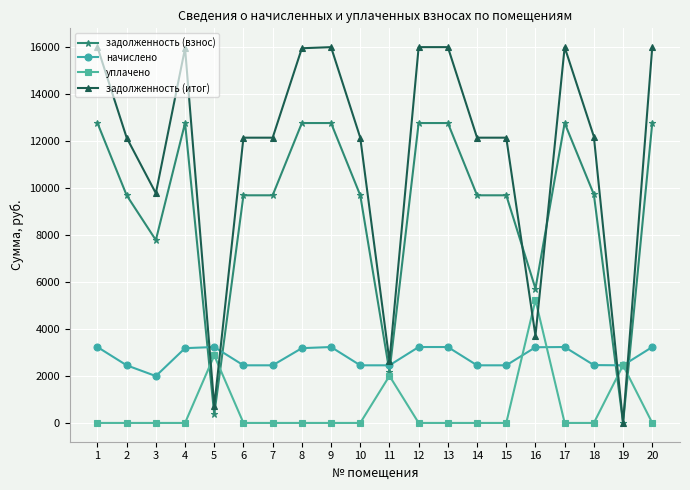

At which label does задолженность (итог) reach its minimum?

19